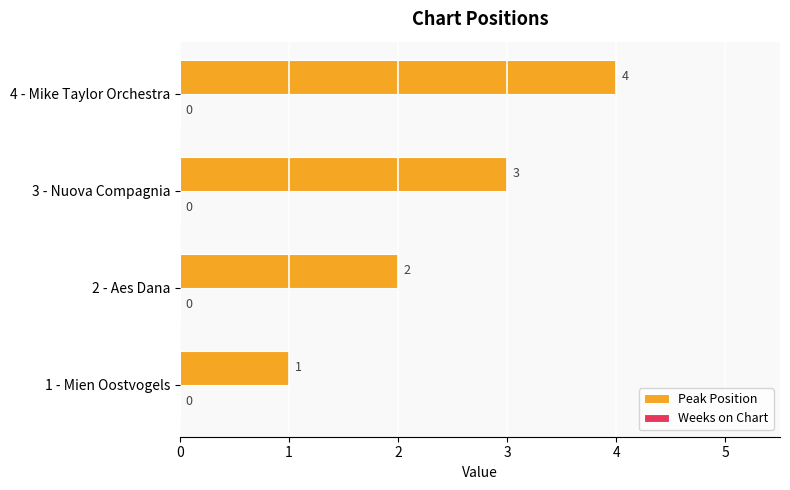

The value at 1 - Mien Oostvogels is 1. True or false?

True